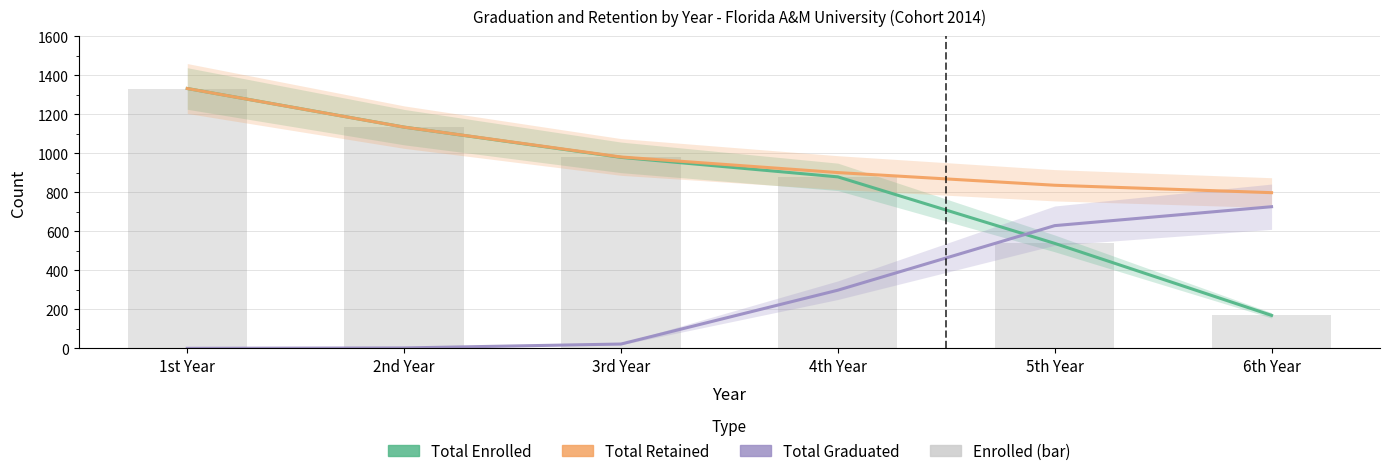

Reading right to left, extract all data points from this chart.

Total Enrolled: 6th Year=169	5th Year=538	4th Year=879	3rd Year=979	2nd Year=1134	1st Year=1332
Total Retained: 6th Year=798	5th Year=836	4th Year=901	3rd Year=981	2nd Year=1134	1st Year=1332
Total Graduated: 6th Year=726	5th Year=629	4th Year=298	3rd Year=22	2nd Year=2	1st Year=0
Enrolled (bar): 6th Year=169	5th Year=538	4th Year=879	3rd Year=979	2nd Year=1134	1st Year=1332